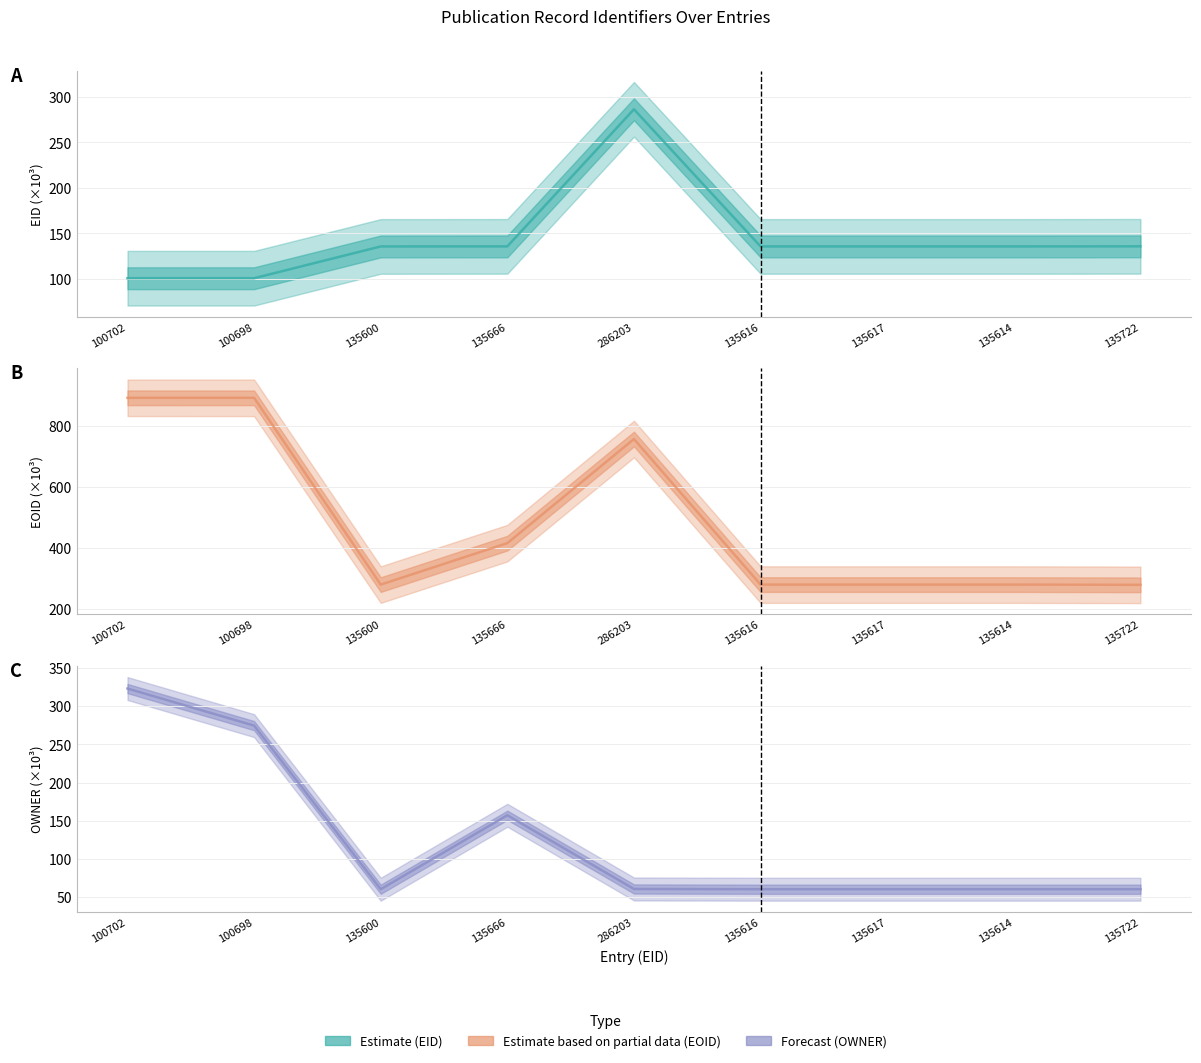

How many values in the EID series exceed 135?

7